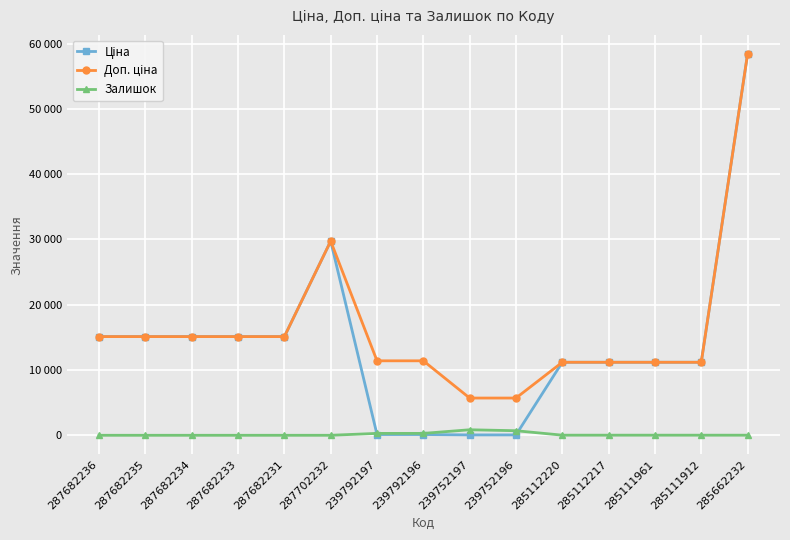

Is this an area chart (filled region under the line)?

No